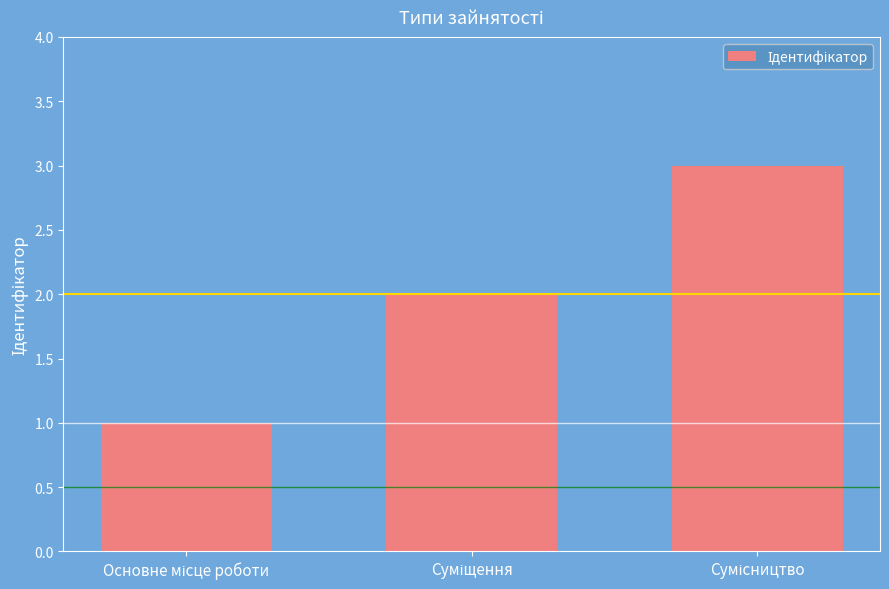

What is the sum of all values?

6